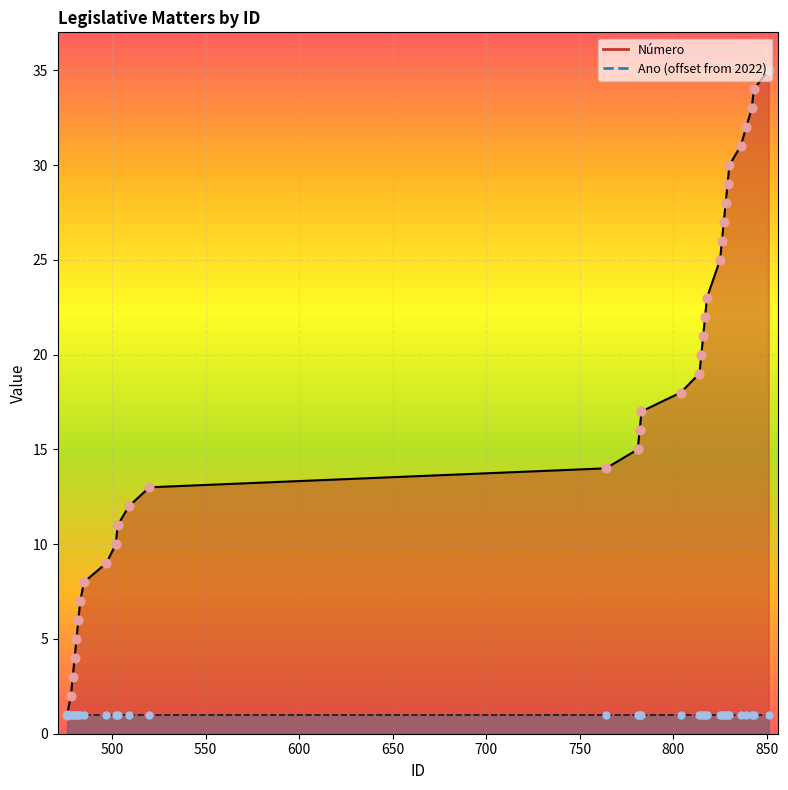

What is the change in value from 497 to 826?

+17